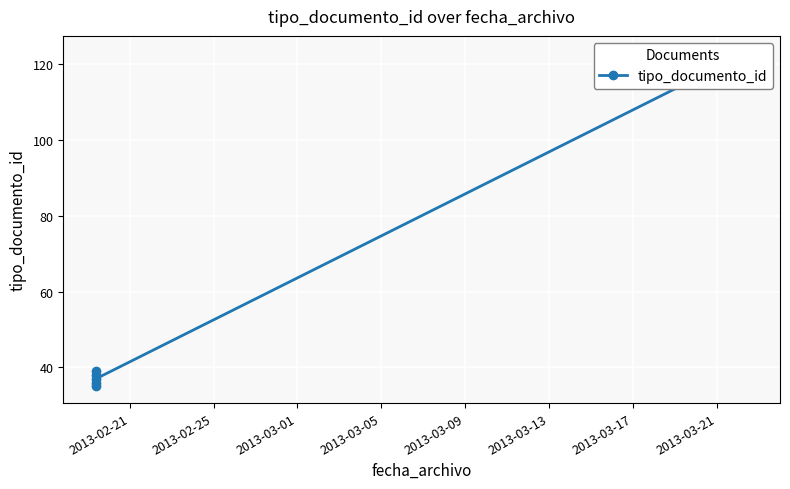

What is the change in value from 2013-02-21 to 2013-03-13?

+88